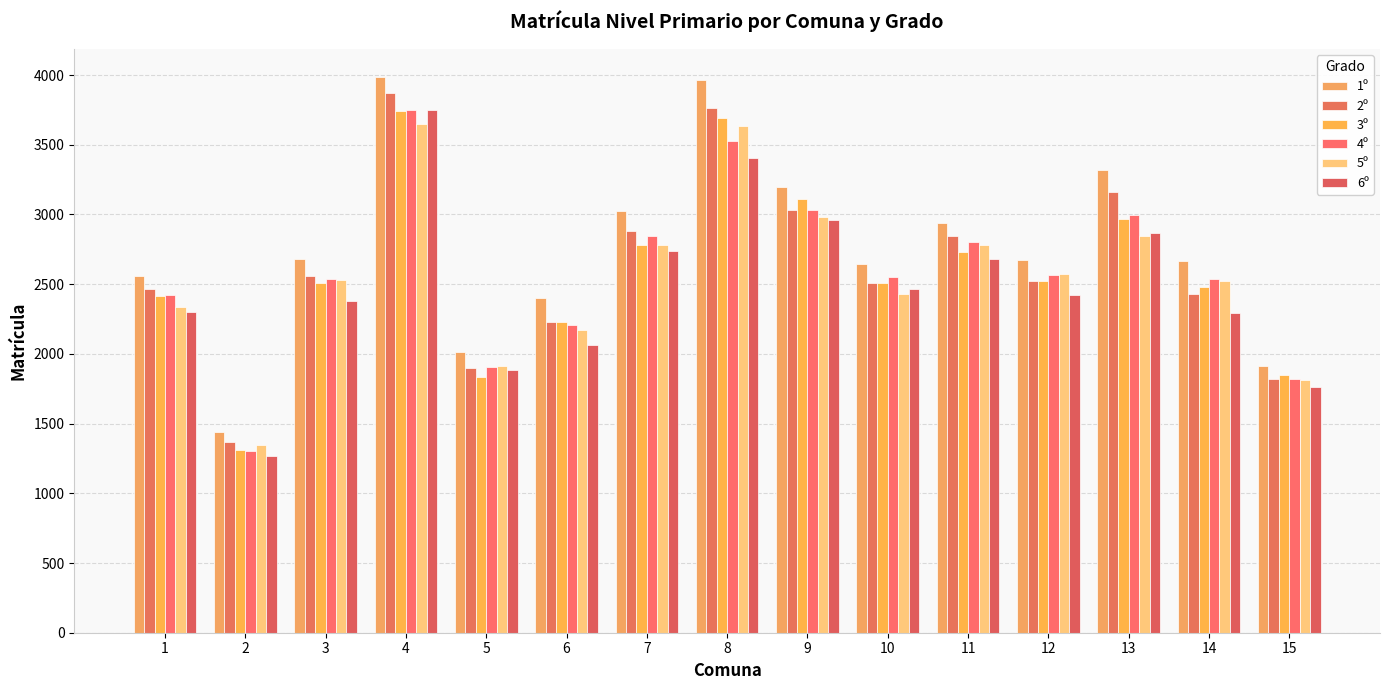

Does the chart contain any negative values?

No